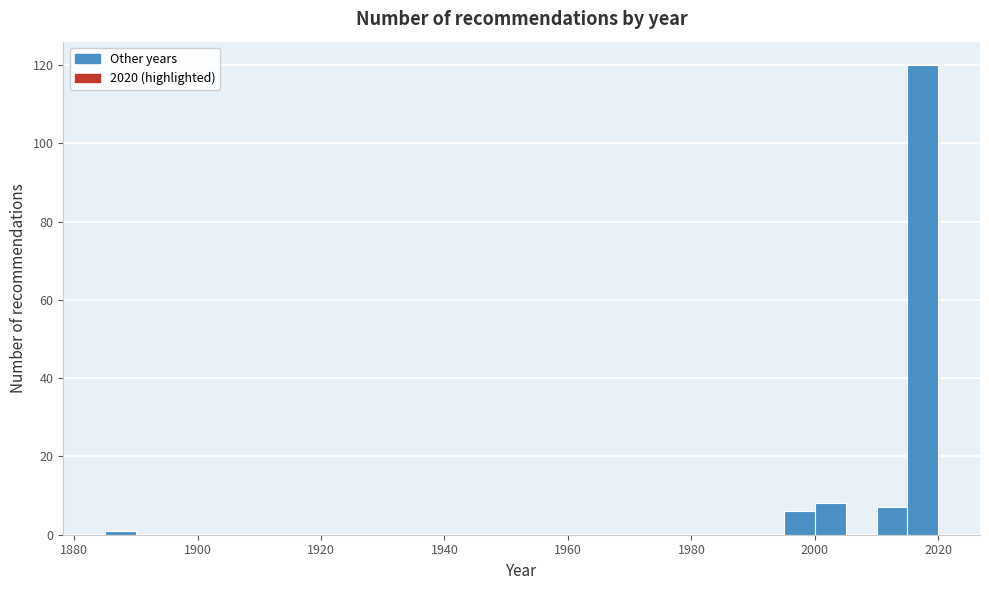

Read against the x-axis, roughly where is the centre of the tallest bar?

2018